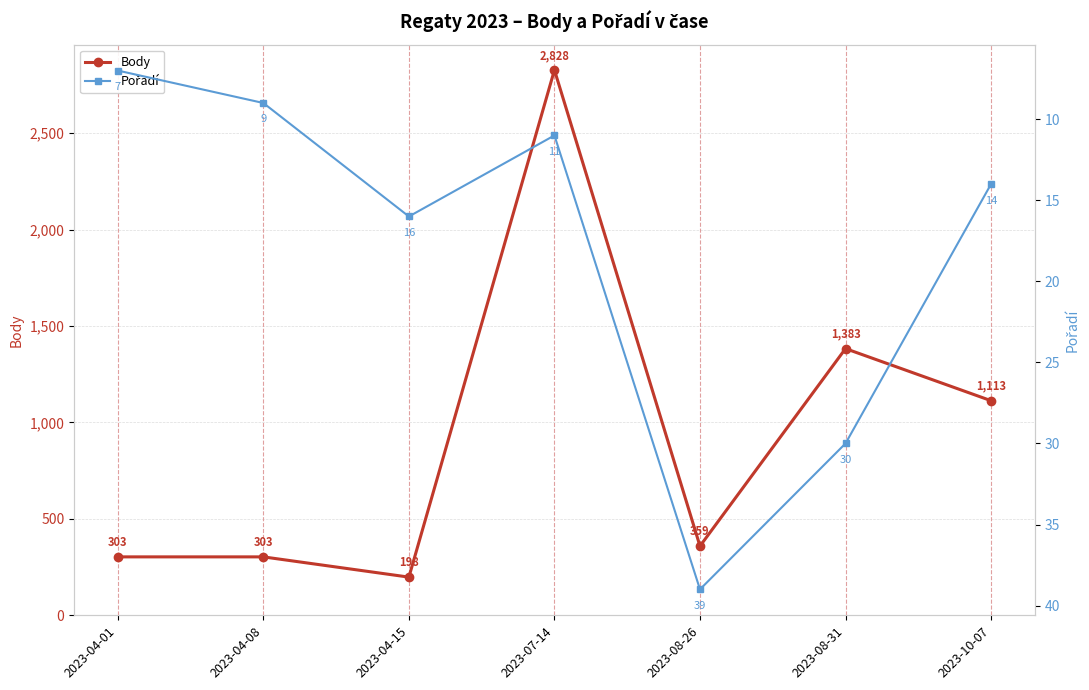

What are all the series names shown in the legend?

Body, Pořadí